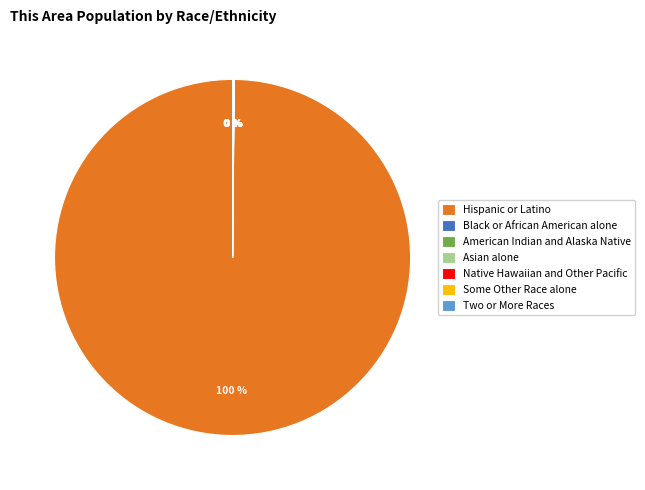

To the nearest percent, what is the difference between the largest and smallest slice percentages?

100%